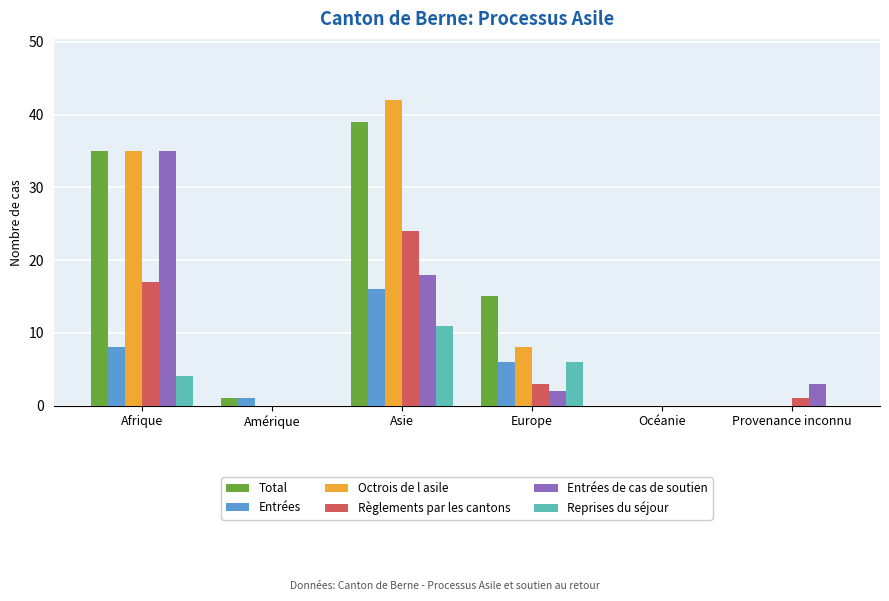

Is the value of Règlements par les cantons at Amérique greater than the value of Entrées de cas de soutien at Europe?

No